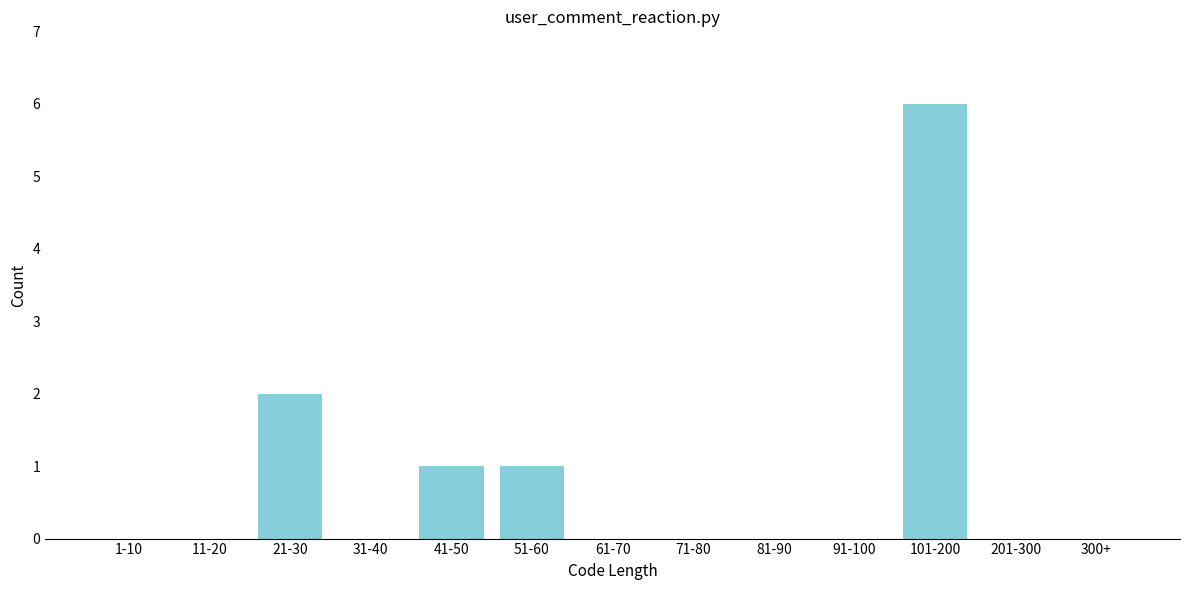

Reading left to right, transcribe all the data shown in this chart.

1-10=0	11-20=0	21-30=2	31-40=0	41-50=1	51-60=1	61-70=0	71-80=0	81-90=0	91-100=0	101-200=6	201-300=0	300+=0